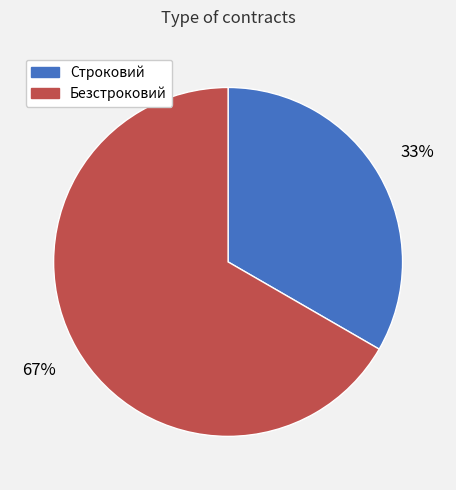

How many slices are in this pie chart?

2